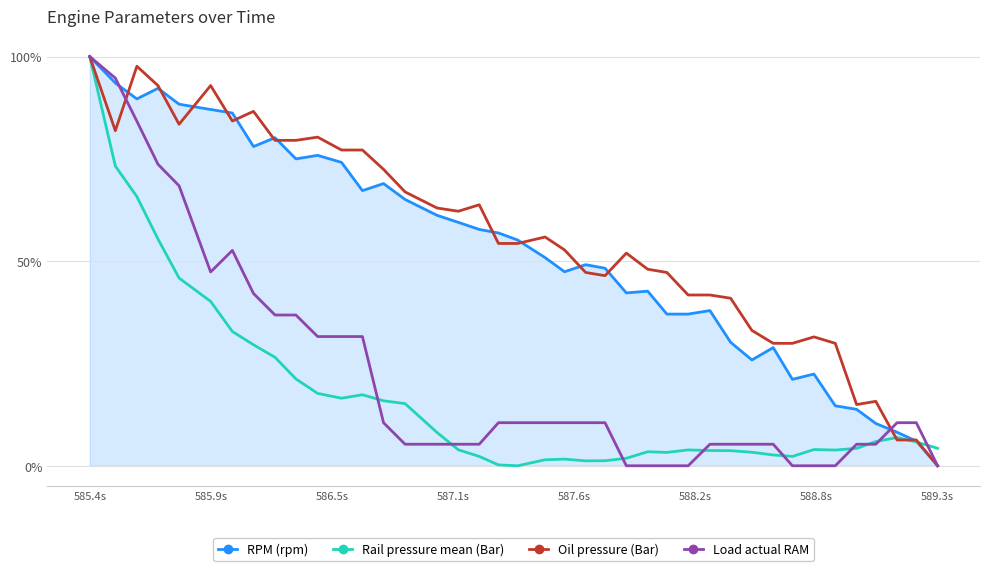

What is the greatest value displayed?

100.0